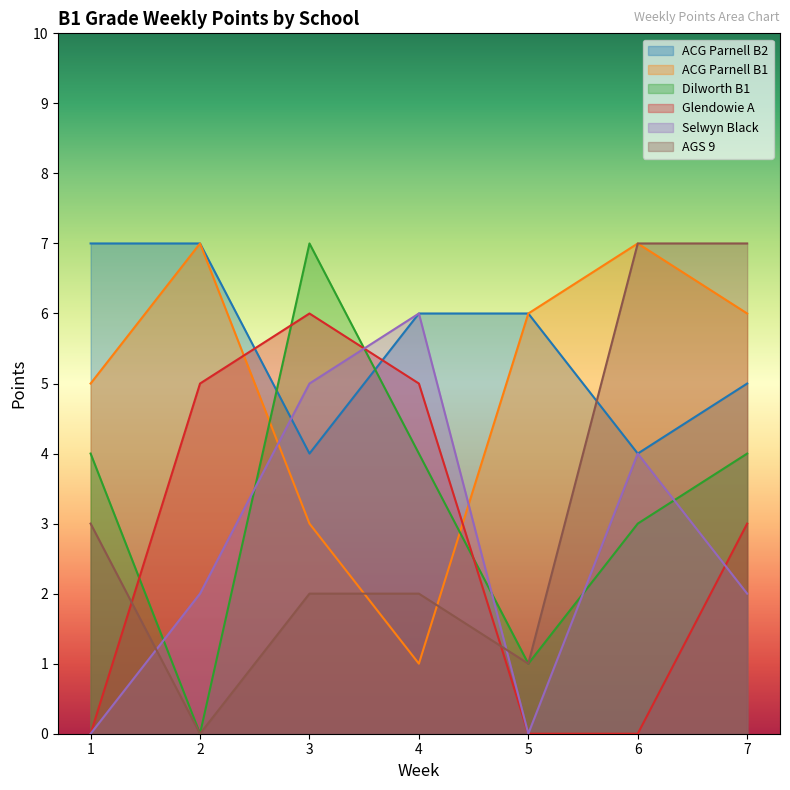

Which category has the highest value across all series?

1